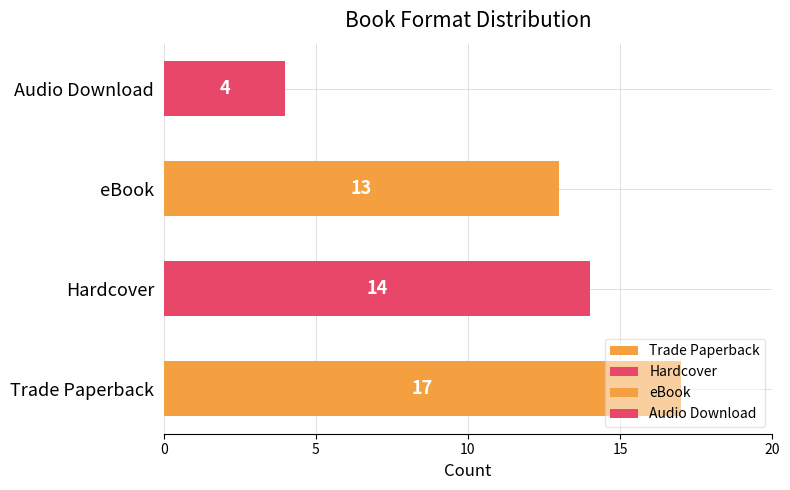

How many data points does each series have?

4